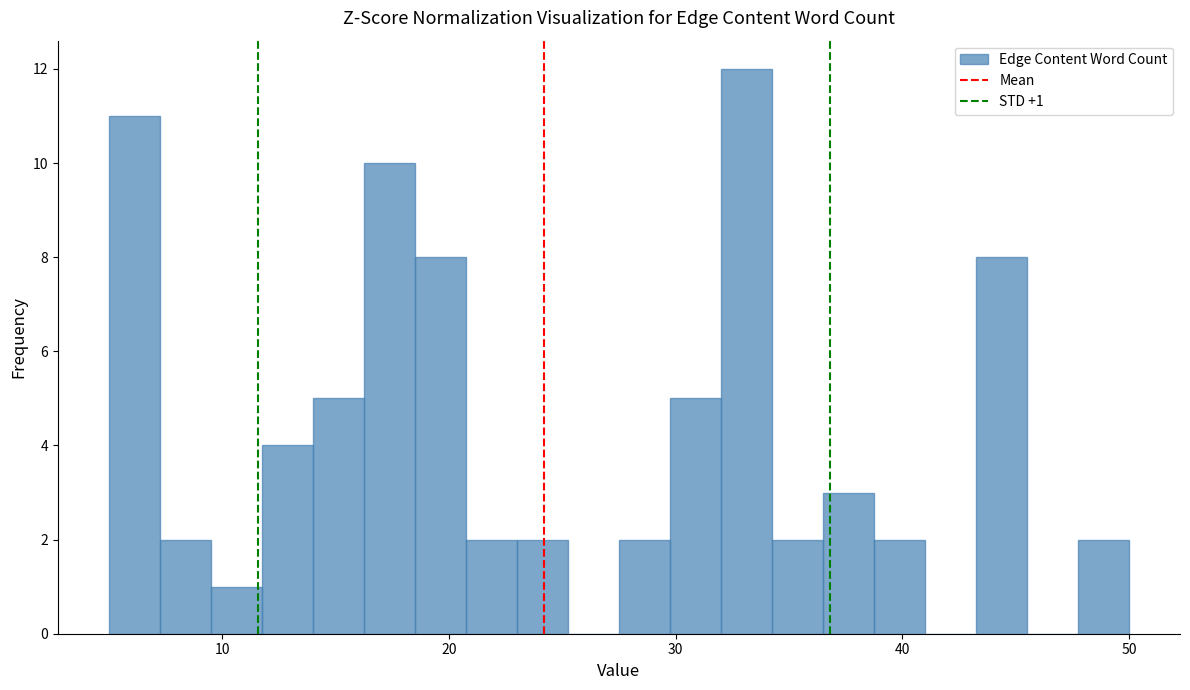

Around what value on the x-axis is the tallest bar? Give the approximate position of its centre, as read against the axis.

33